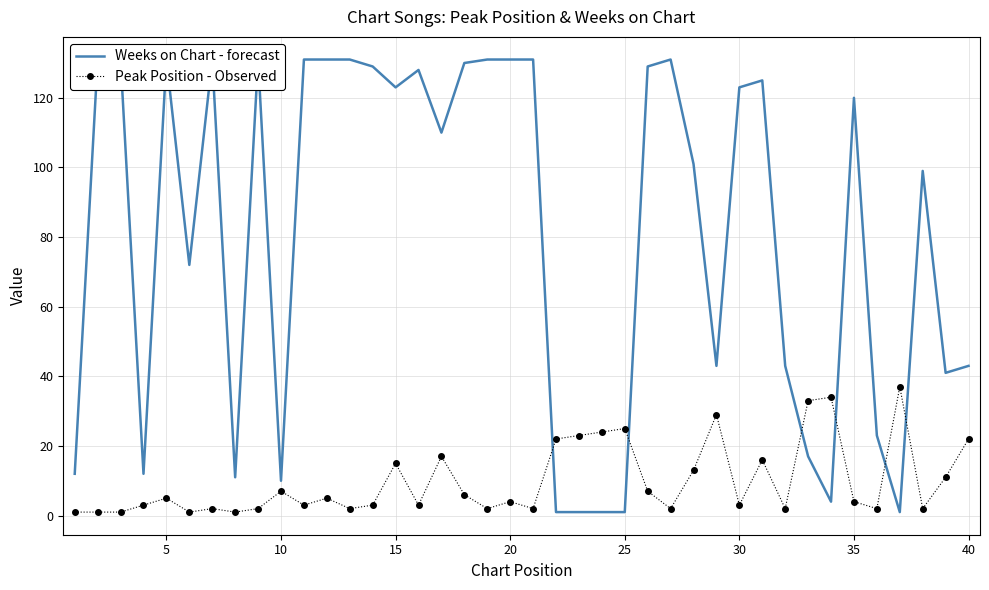

What is the greatest value displayed?

131